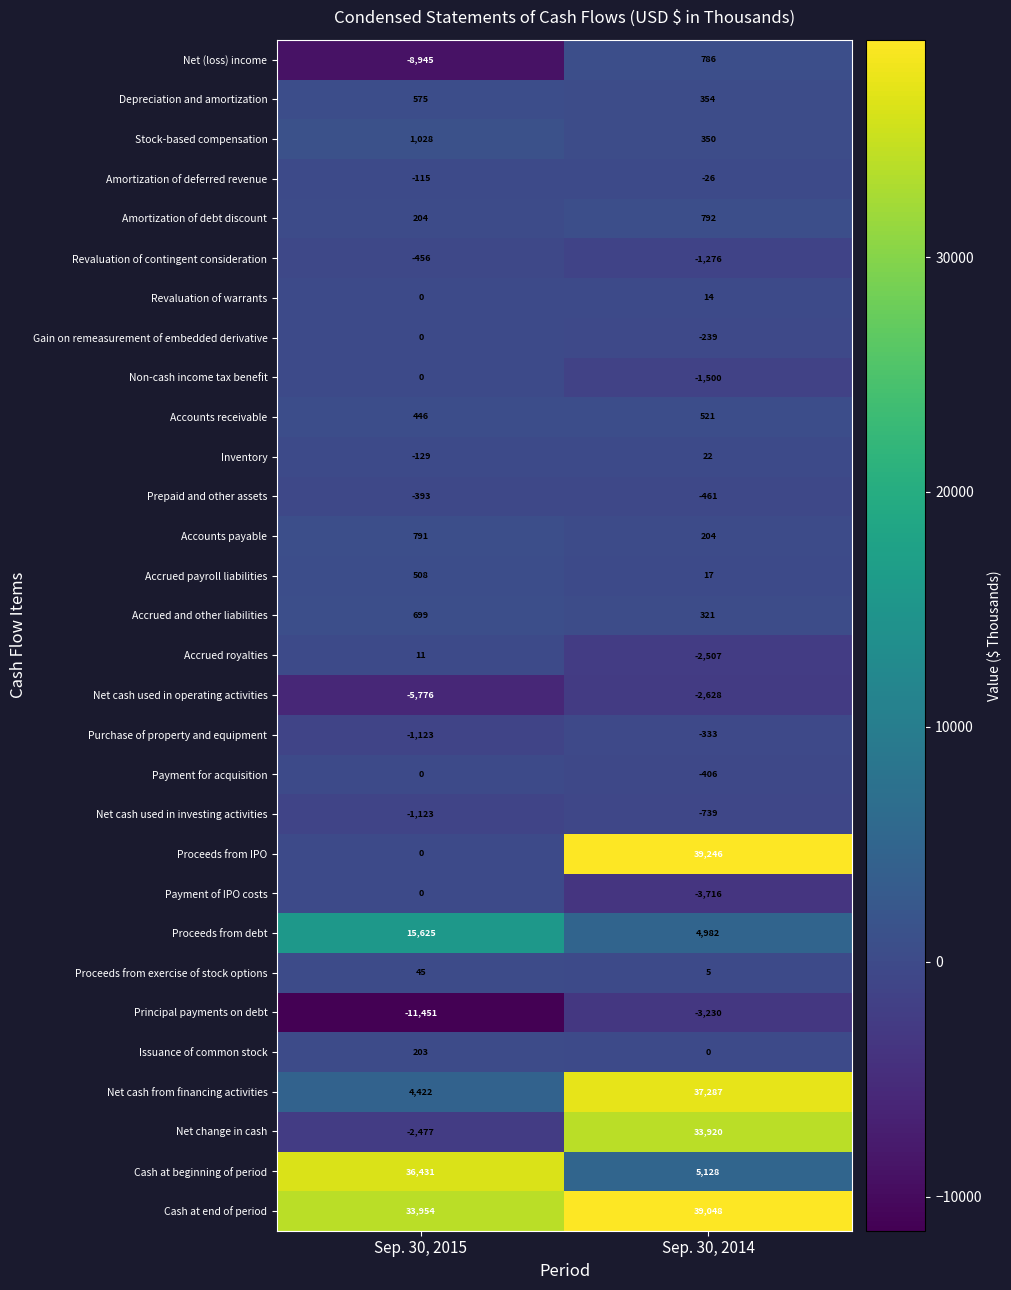

At Sep. 30, 2014, list the series in order from smallest to largest.

Payment of IPO costs, Principal payments on debt, Net cash used in operating activities, Accrued royalties, Non-cash income tax benefit, Revaluation of contingent consideration, Net cash used in investing activities, Prepaid and other assets, Payment for acquisition, Purchase of property and equipment, Gain on remeasurement of embedded derivative, Amortization of deferred revenue, Issuance of common stock, Proceeds from exercise of stock options, Revaluation of warrants, Accrued payroll liabilities, Inventory, Accounts payable, Accrued and other liabilities, Stock-based compensation, Depreciation and amortization, Accounts receivable, Net (loss) income, Amortization of debt discount, Proceeds from debt, Cash at beginning of period, Net change in cash, Net cash from financing activities, Cash at end of period, Proceeds from IPO